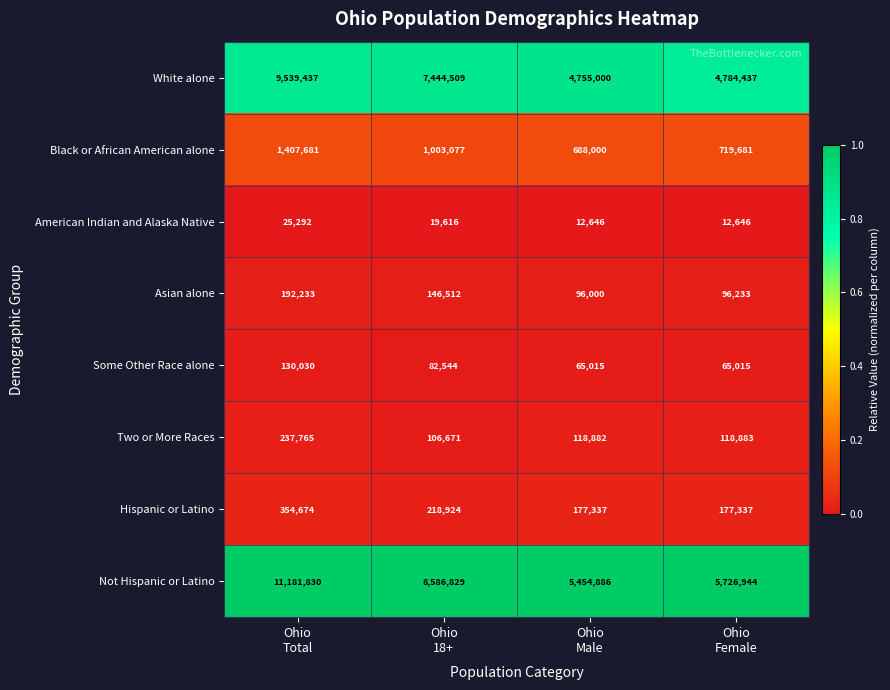

Rank the series by their maximum value, from highest to lowest.

Not Hispanic or Latino, White alone, Black or African American alone, Hispanic or Latino, Two or More Races, Asian alone, Some Other Race alone, American Indian and Alaska Native